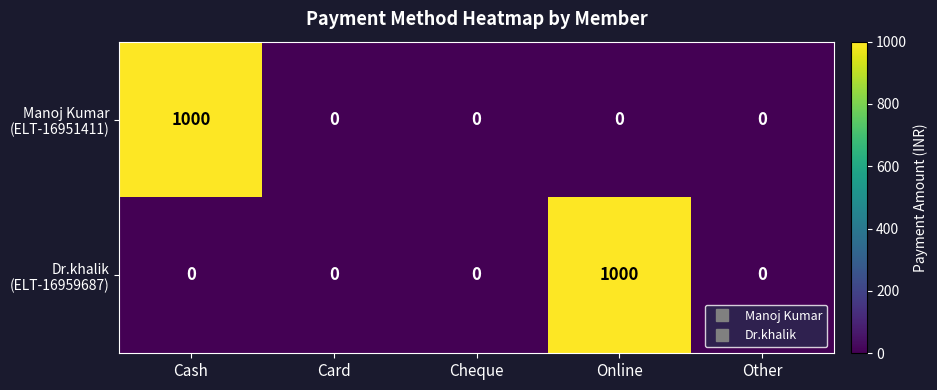

What is the difference between the highest and lowest values at Online?

1000